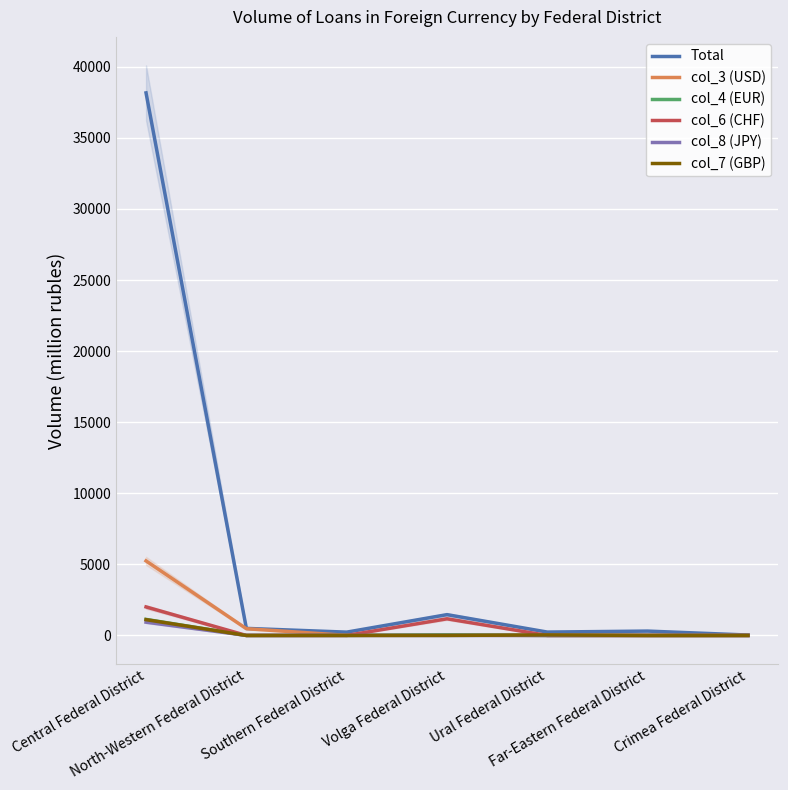

How many lines are shown in the chart?

6